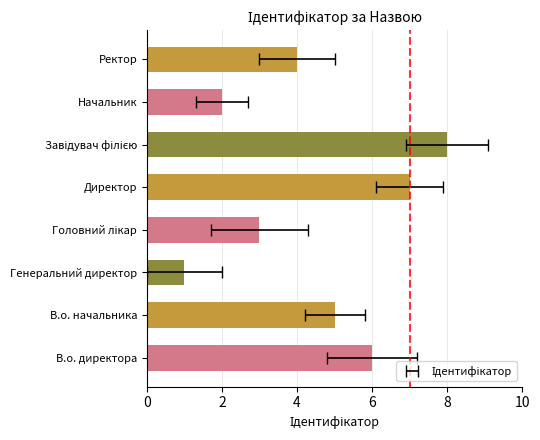

How many values exceed 5?

3